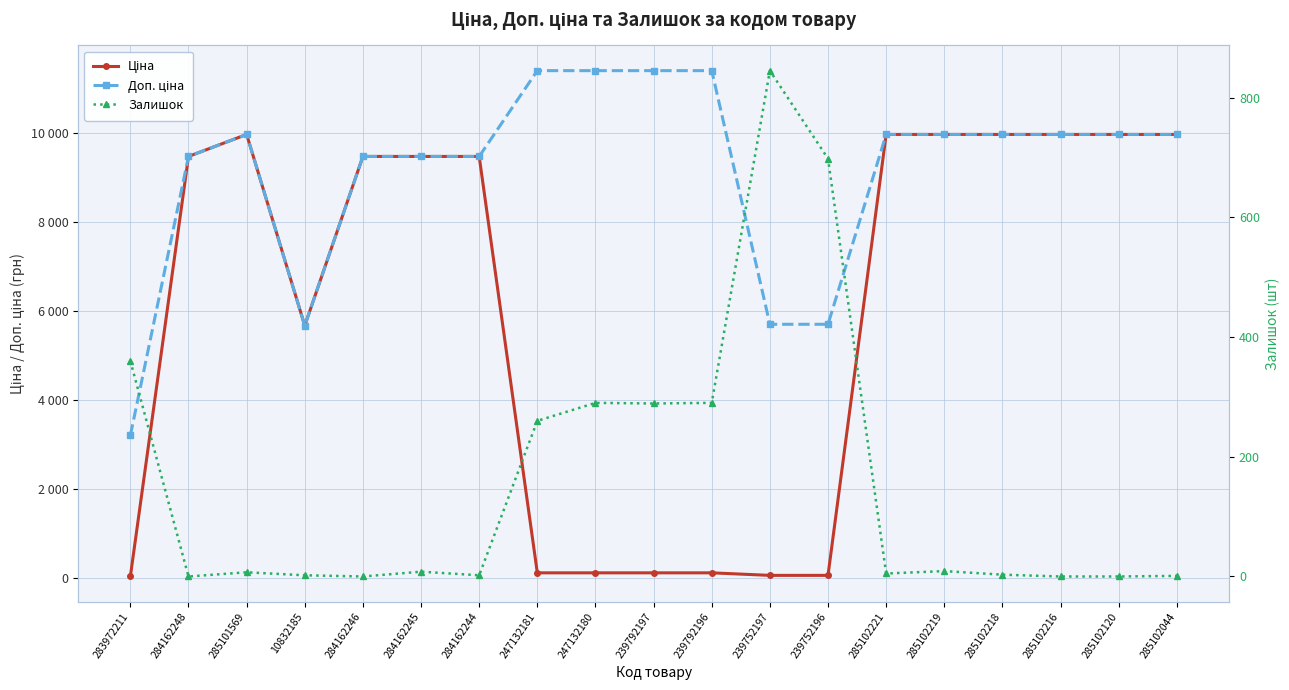

Where do Залишок and Ціна first cross each other?

283972211 and 284162248